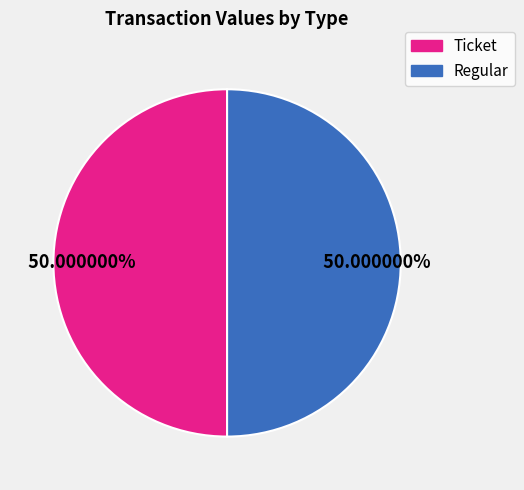

How many segments does this pie chart have?

2